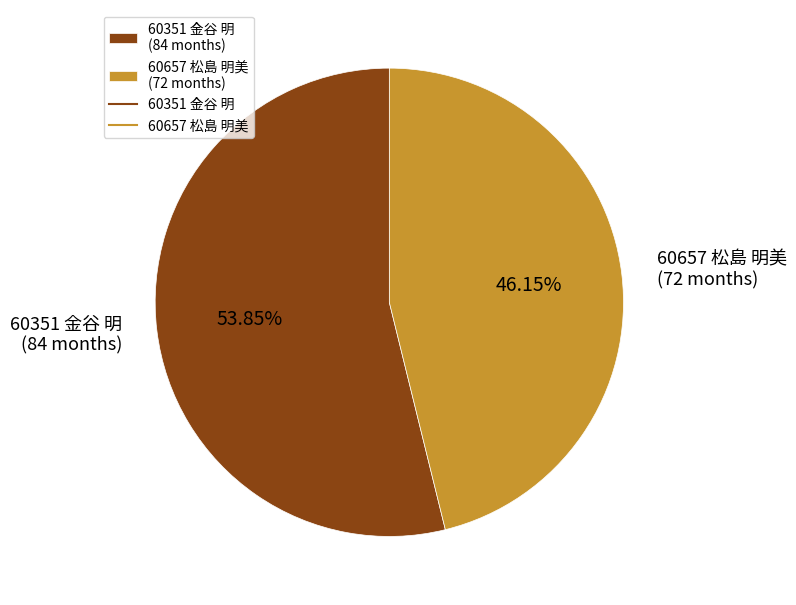

Which category has the biggest portion of the pie?

60351 金谷 明